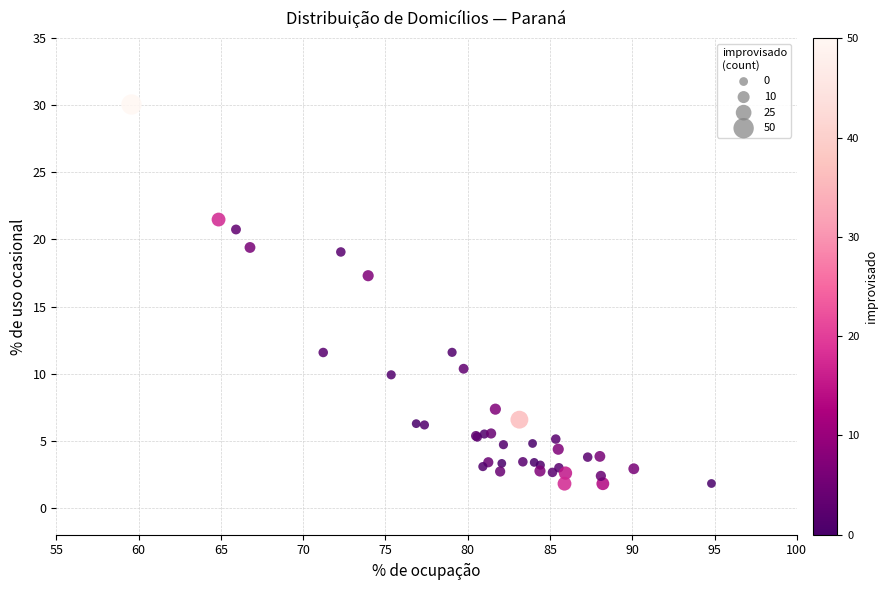

What Y value in the scatter plot is closest to 15?

17.3